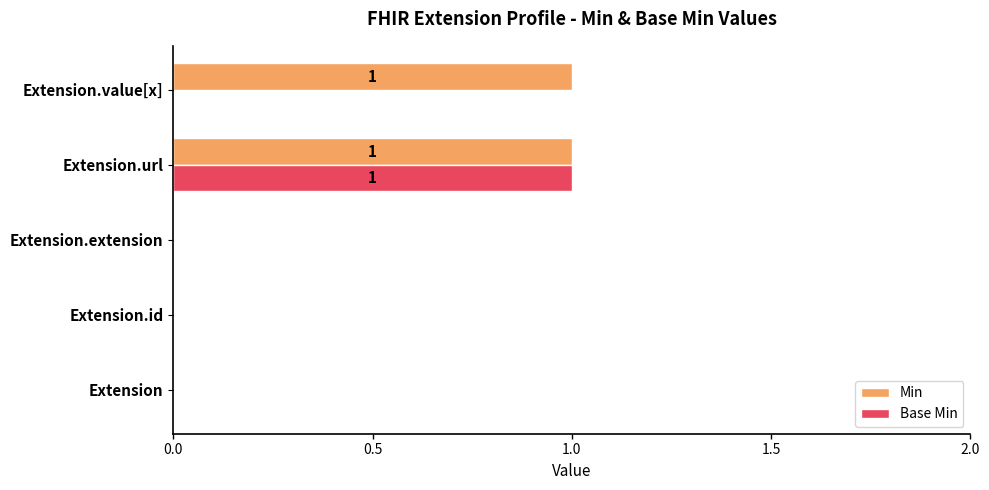

Which series has the largest total across all categories?

Min